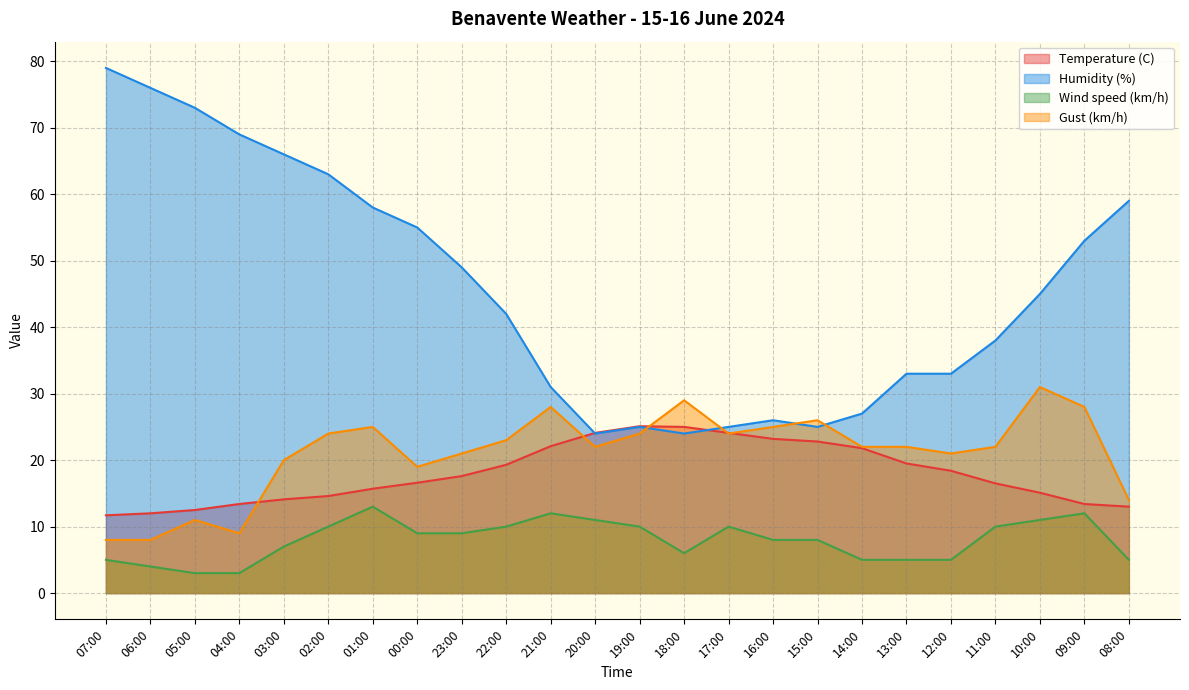

Reading left to right, extract all data points from this chart.

Temperature (C): 07:00=11.7	06:00=12.0	05:00=12.5	04:00=13.4	03:00=14.1	02:00=14.6	01:00=15.7	00:00=16.6	23:00=17.6	22:00=19.3	21:00=22.1	20:00=24.1	19:00=25.1	18:00=25.0	17:00=24.1	16:00=23.2	15:00=22.8	14:00=21.8	13:00=19.5	12:00=18.4	11:00=16.5	10:00=15.1	09:00=13.4	08:00=13.0
Humidity (%): 07:00=79.0	06:00=76.0	05:00=73.0	04:00=69.0	03:00=66.0	02:00=63.0	01:00=58.0	00:00=55.0	23:00=49.0	22:00=42.0	21:00=31.0	20:00=24.0	19:00=25.0	18:00=24.0	17:00=25.0	16:00=26.0	15:00=25.0	14:00=27.0	13:00=33.0	12:00=33.0	11:00=38.0	10:00=45.0	09:00=53.0	08:00=59.0
Wind speed (km/h): 07:00=5.0	06:00=4.0	05:00=3.0	04:00=3.0	03:00=7.0	02:00=10.0	01:00=13.0	00:00=9.0	23:00=9.0	22:00=10.0	21:00=12.0	20:00=11.0	19:00=10.0	18:00=6.0	17:00=10.0	16:00=8.0	15:00=8.0	14:00=5.0	13:00=5.0	12:00=5.0	11:00=10.0	10:00=11.0	09:00=12.0	08:00=5.0
Gust (km/h): 07:00=8.0	06:00=8.0	05:00=11.0	04:00=9.0	03:00=20.0	02:00=24.0	01:00=25.0	00:00=19.0	23:00=21.0	22:00=23.0	21:00=28.0	20:00=22.0	19:00=24.0	18:00=29.0	17:00=24.0	16:00=25.0	15:00=26.0	14:00=22.0	13:00=22.0	12:00=21.0	11:00=22.0	10:00=31.0	09:00=28.0	08:00=14.0